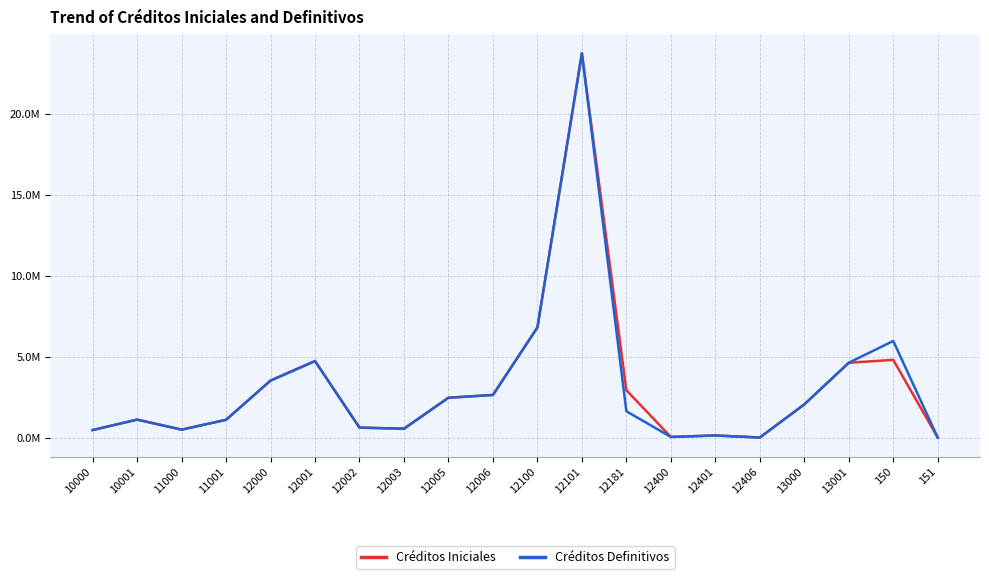

What are all the series names shown in the legend?

Créditos Iniciales, Créditos Definitivos